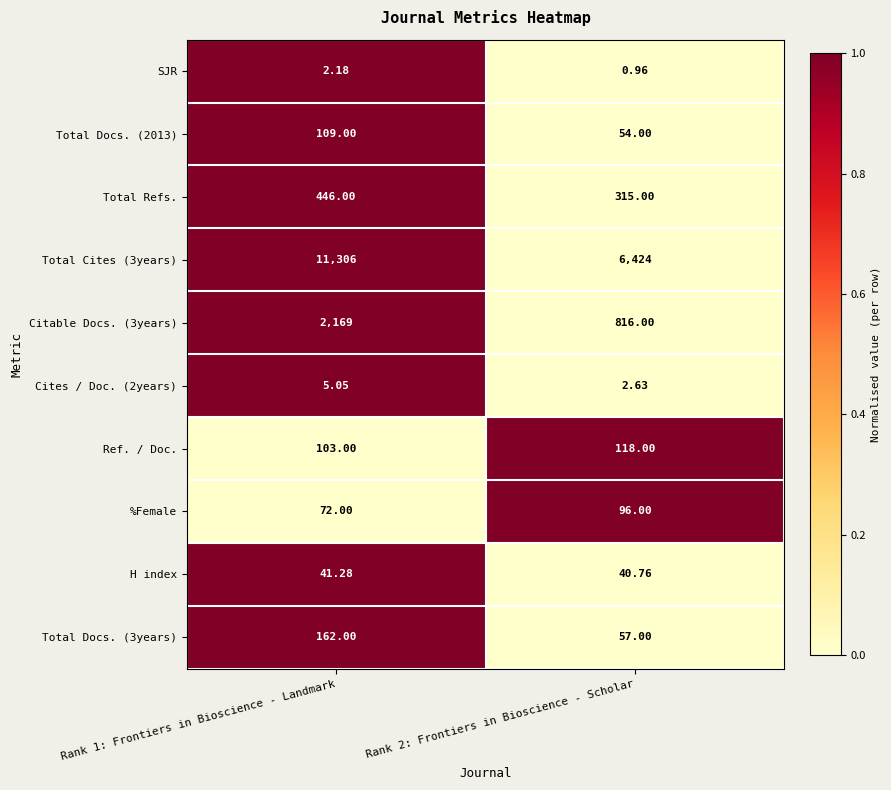

Which series has the largest range (max minus min)?

Total Cites (3years)